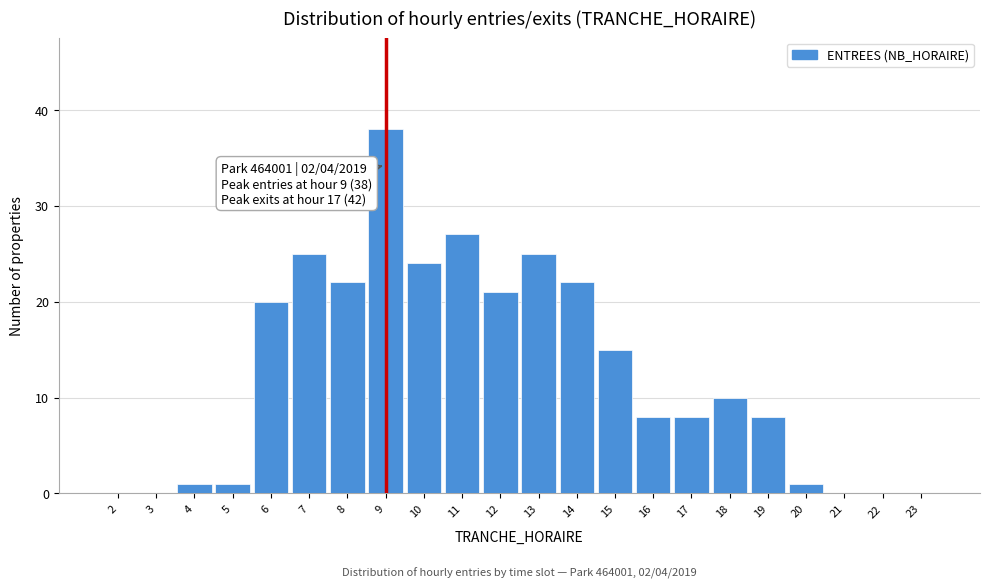

Reading left to right, extract all data points from this chart.

2=0	3=0	4=1	5=1	6=20	7=25	8=22	9=38	10=24	11=27	12=21	13=25	14=22	15=15	16=8	17=8	18=10	19=8	20=1	21=0	22=0	23=0